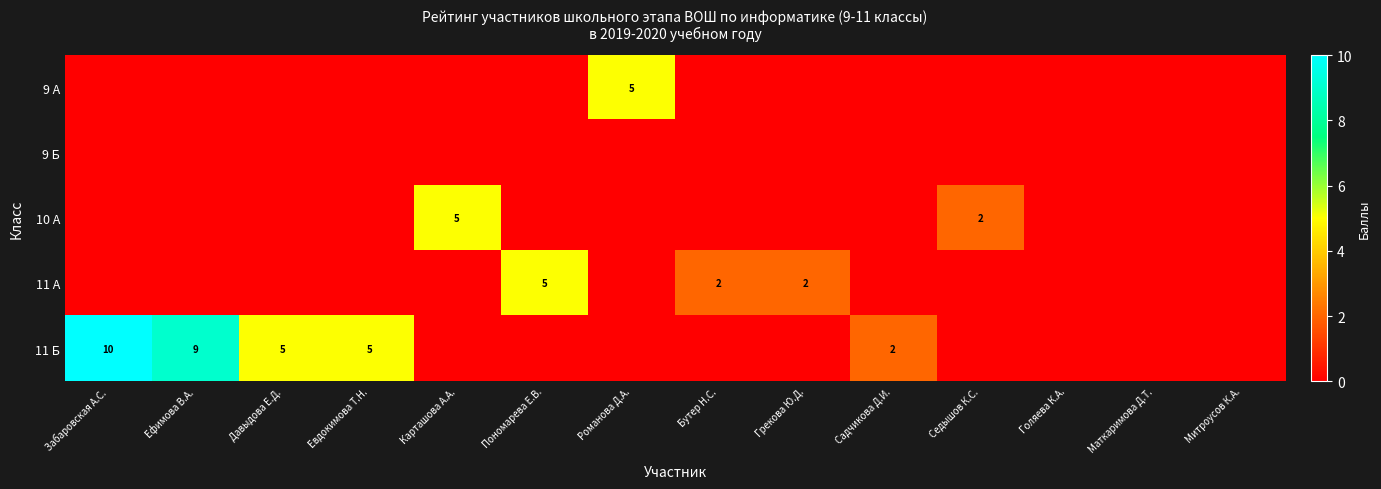

Is it true that 9 А equals 8 at Романова Д.А.?

False